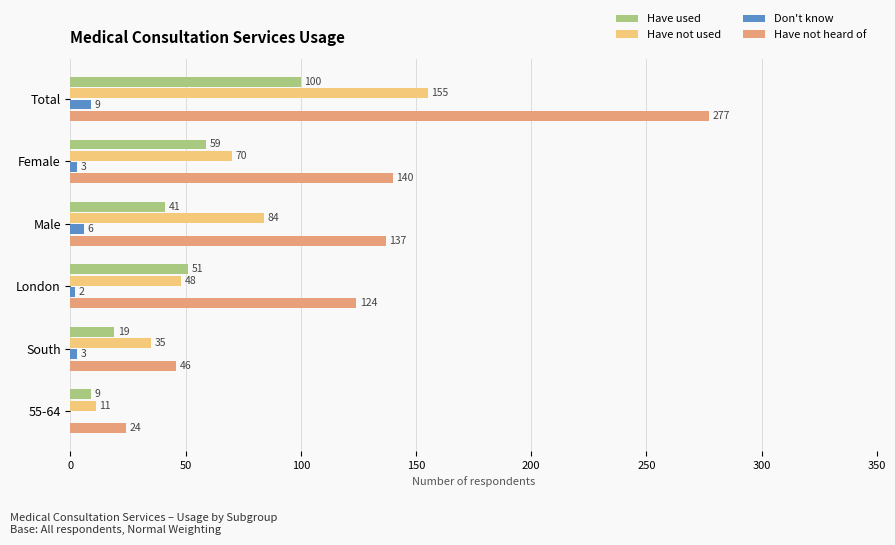

What is the approximate value of Don't know at Female?

3